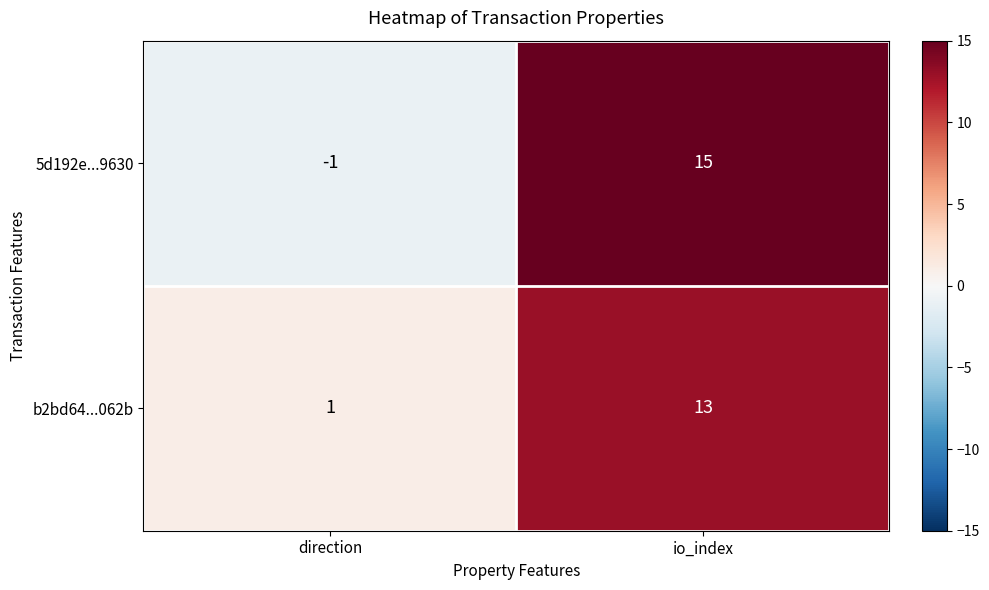

What is the greatest value displayed?

15